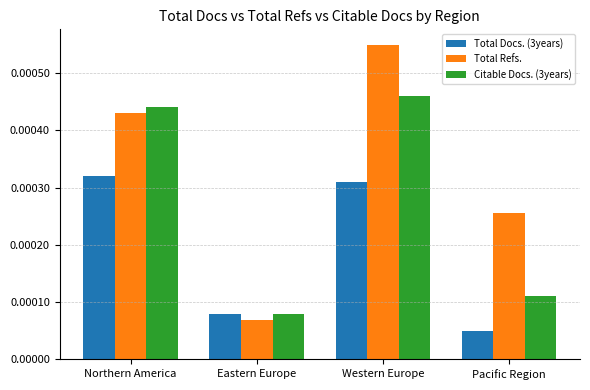

Where is Total Docs. (3years) nearest to the value 0?

Pacific Region